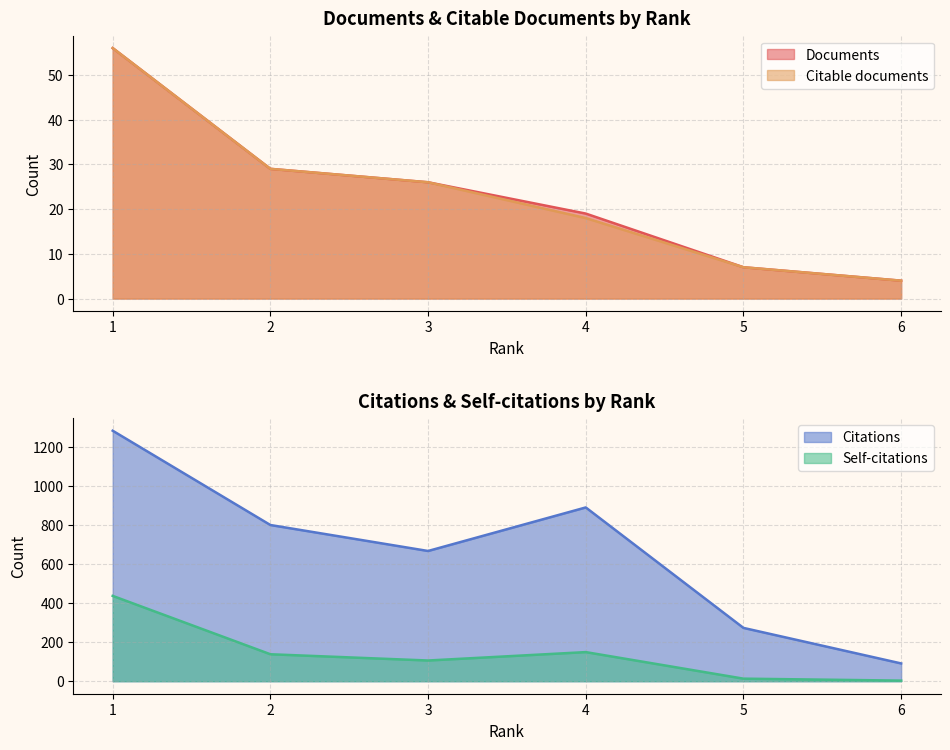

Does the chart display data point markers on the line(s)?

No